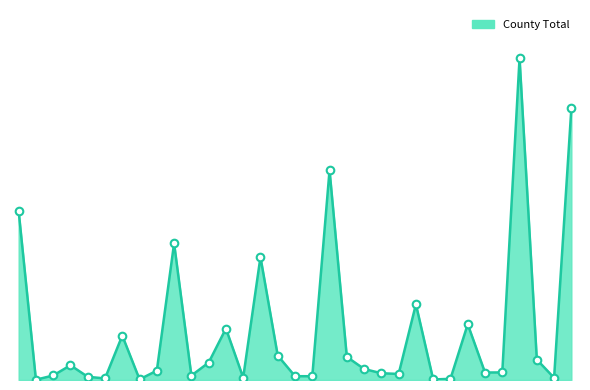

Is this an area chart (filled region under the line)?

Yes